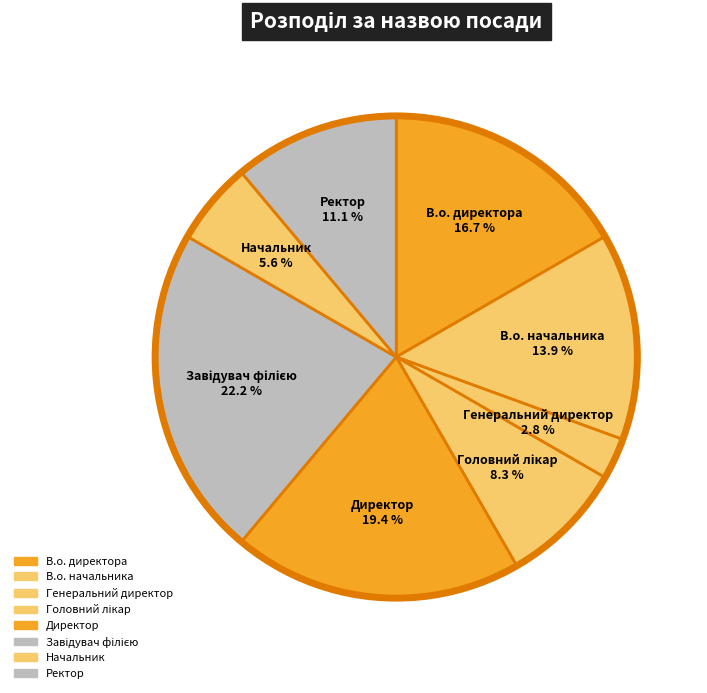

Is the sum of В.о. начальника and Директор greater than half?

No